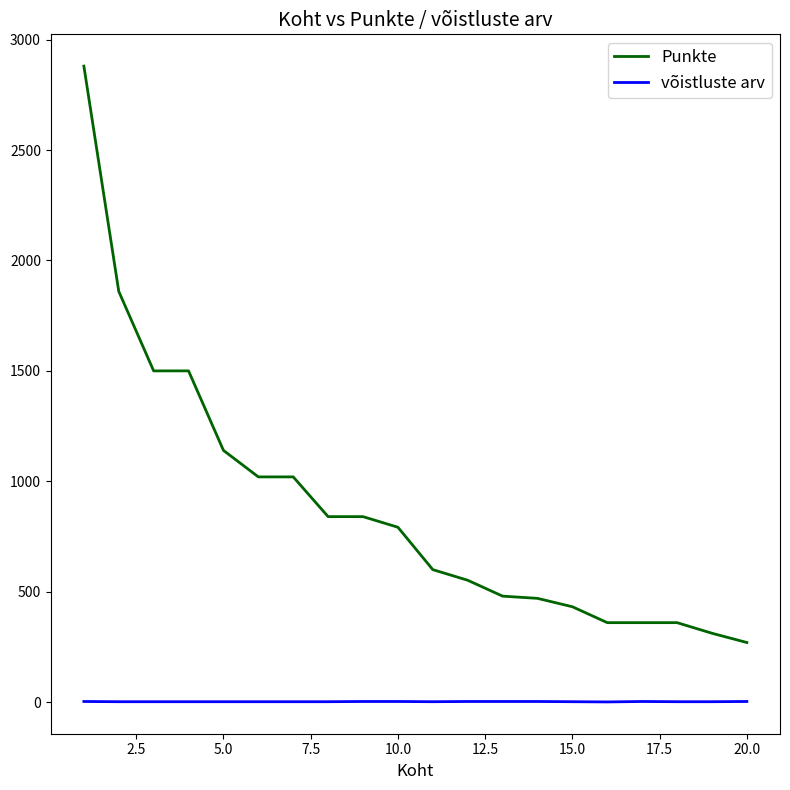

Rank the series by their average value, from lowest to highest.

võistluste arv, Punkte